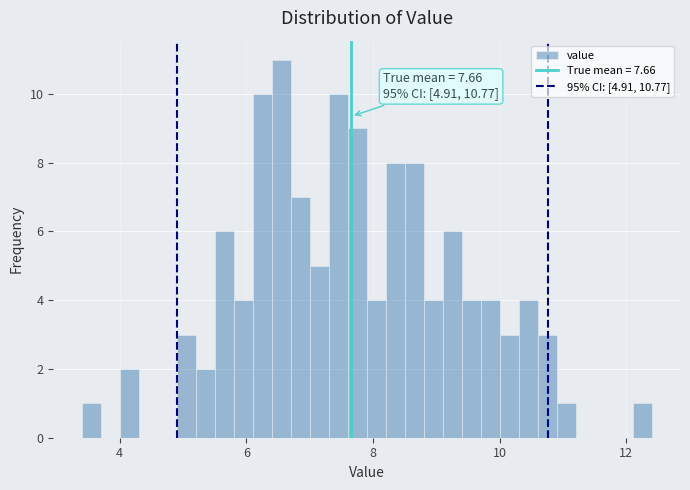

Read against the x-axis, roughly where is the centre of the tallest bar?

6.6